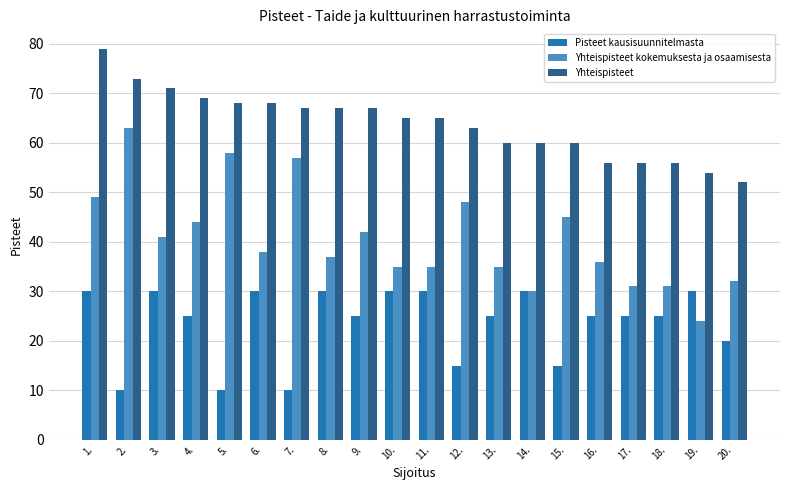

What is the greatest value displayed?

79